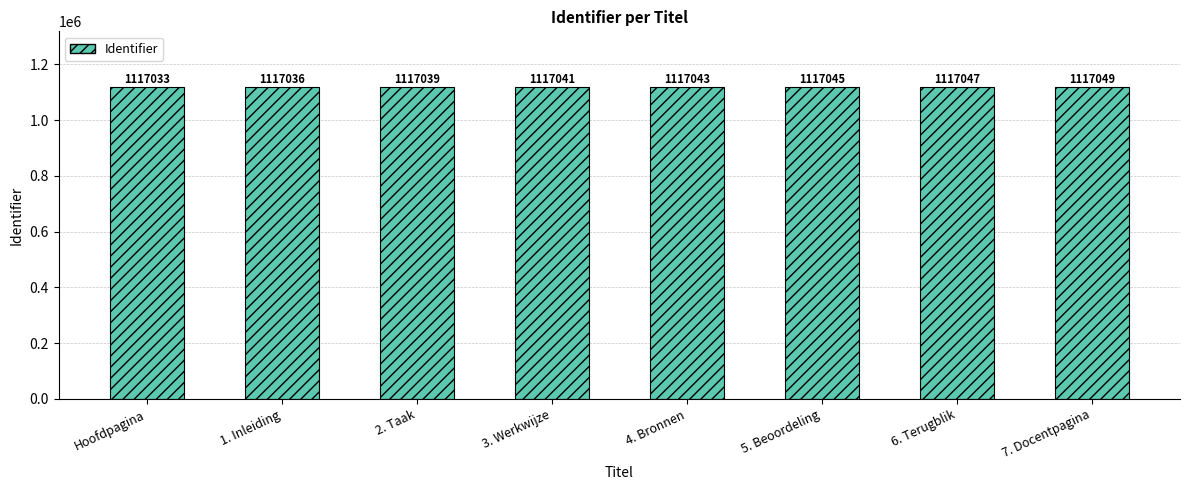

What is the smallest value displayed?

1117033